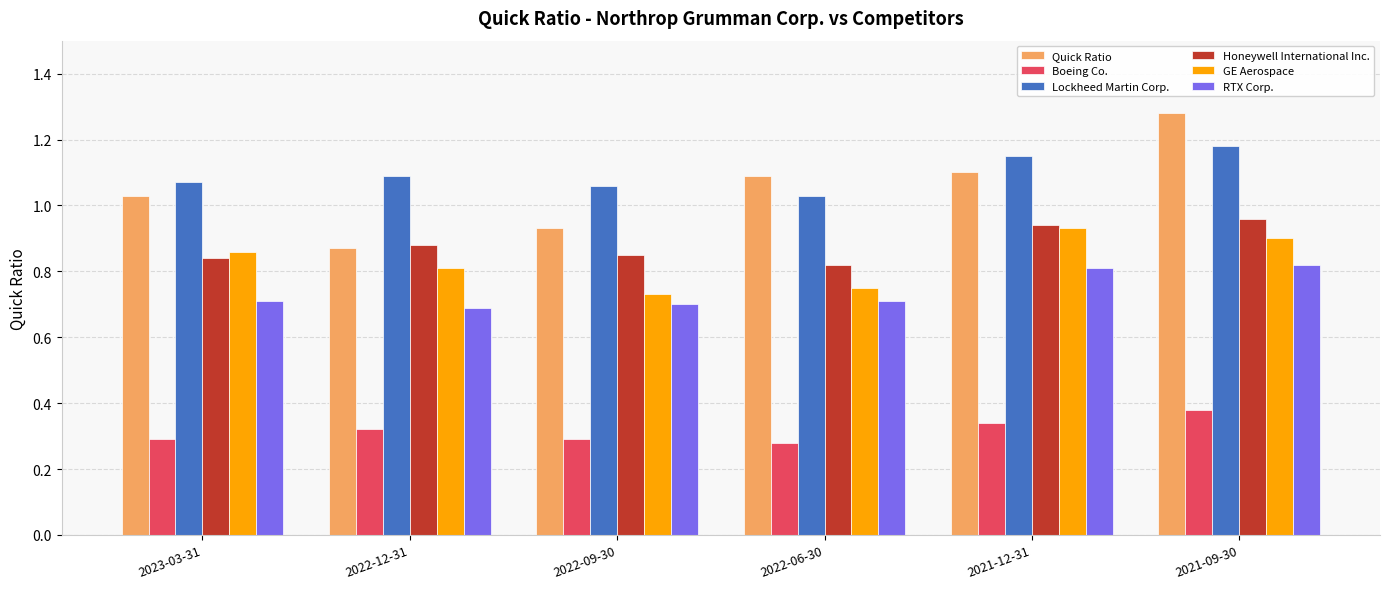

How many GE Aerospace values are between 0 and 1?

6